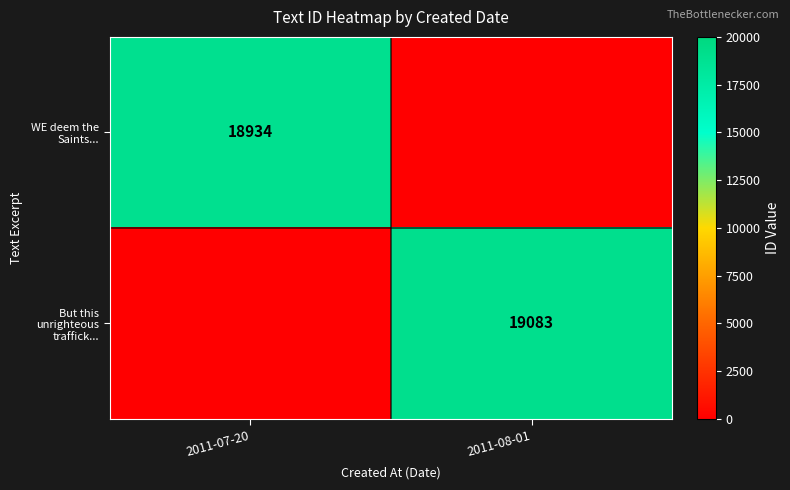

The value of WE deem the Saints... at 2011-07-20 is 18934. True or false?

True